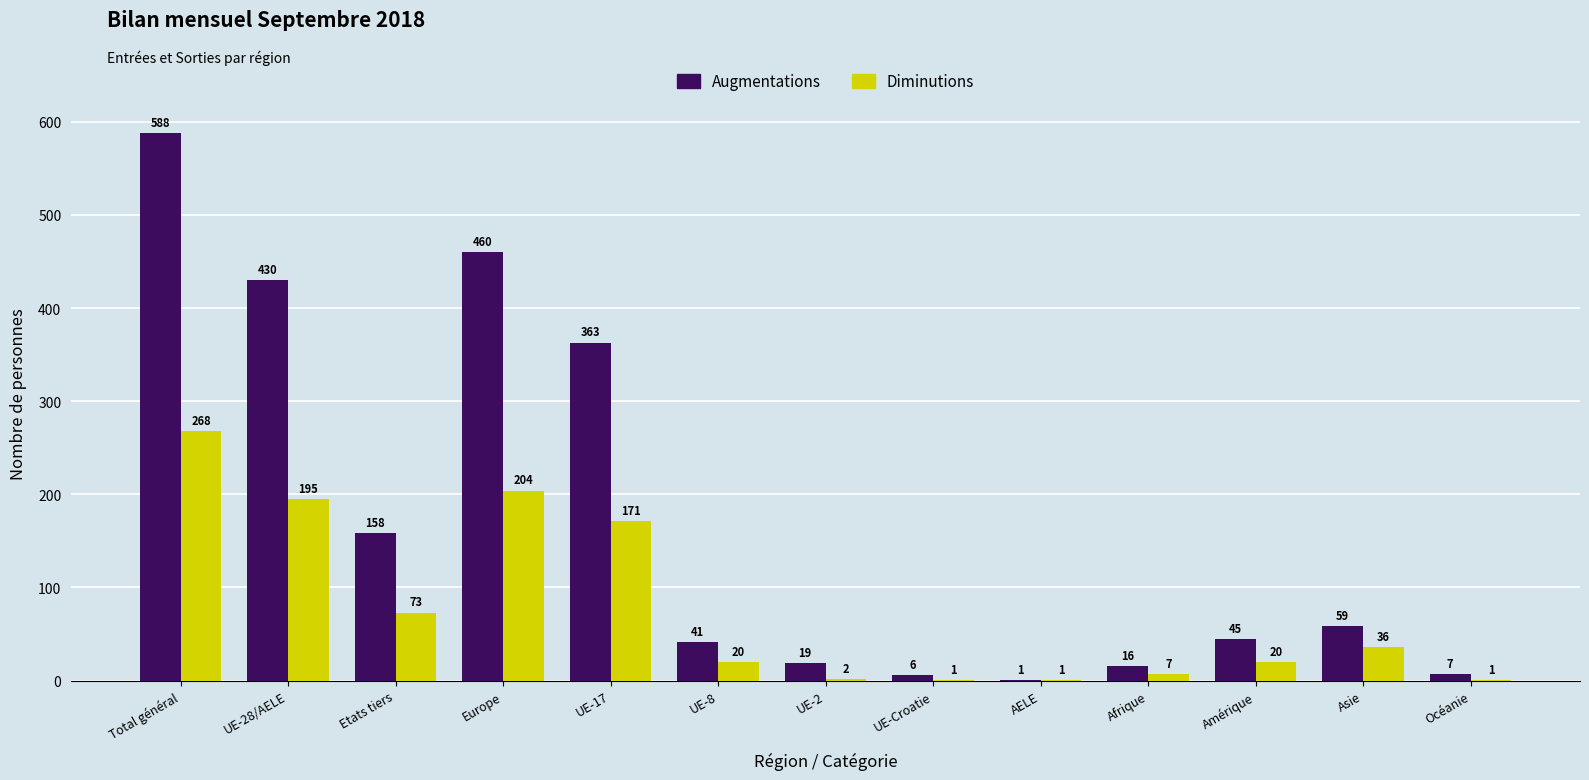

What is the highest value of the Augmentations series?

588